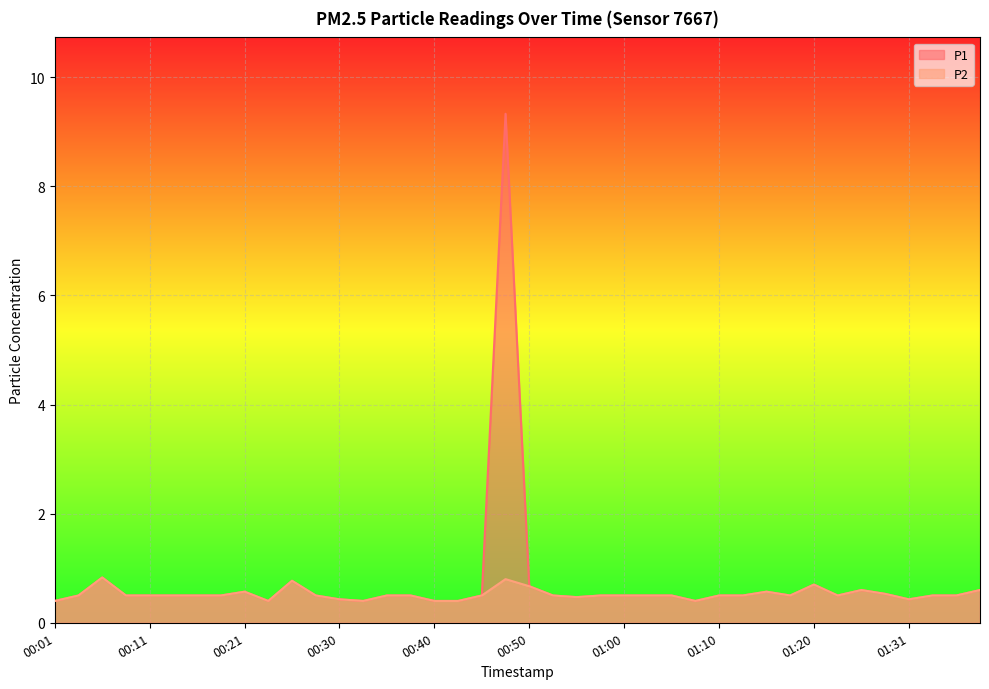

What is the total value across all series at 01:02?

1.0